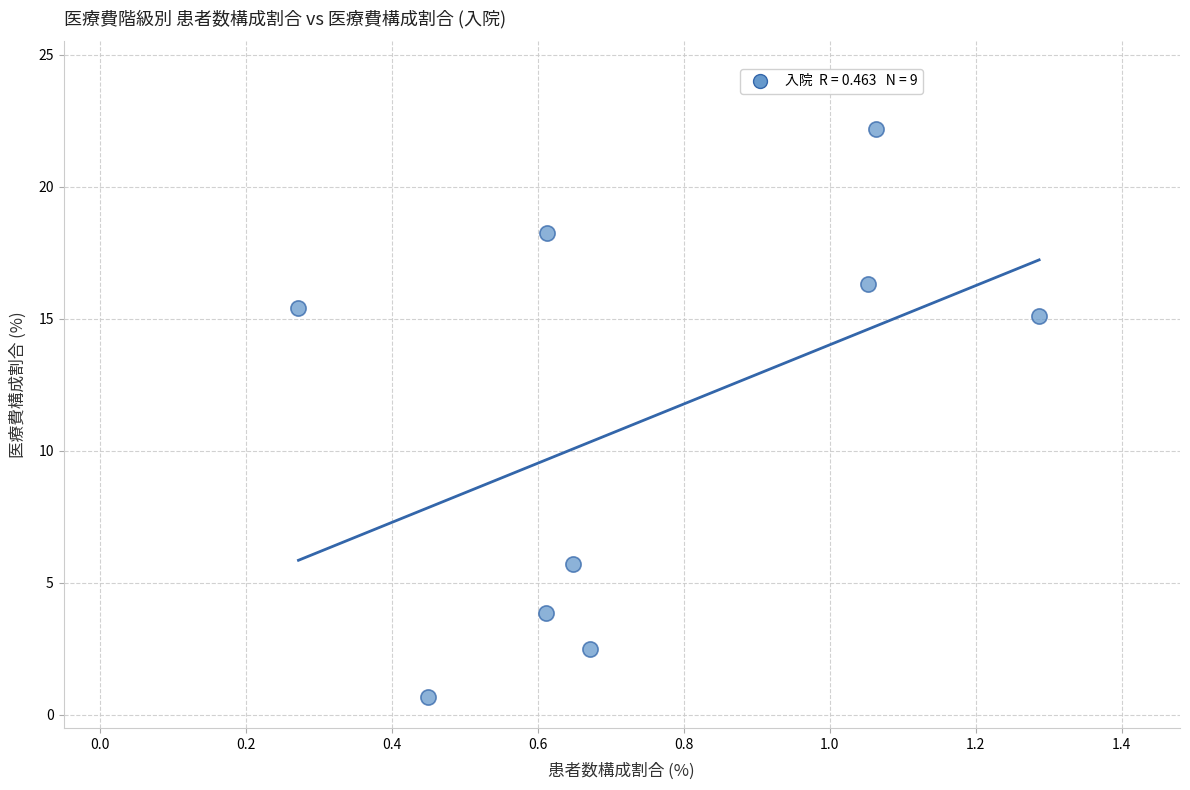

What Y value in the scatter plot is closest to 11?

15.1